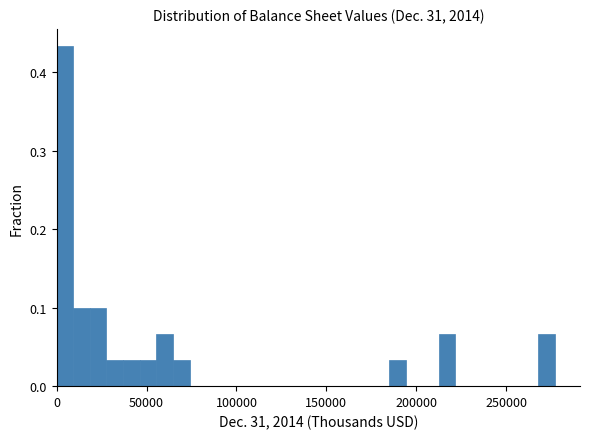

Read against the x-axis, roughly where is the centre of the tallest bar?

5000